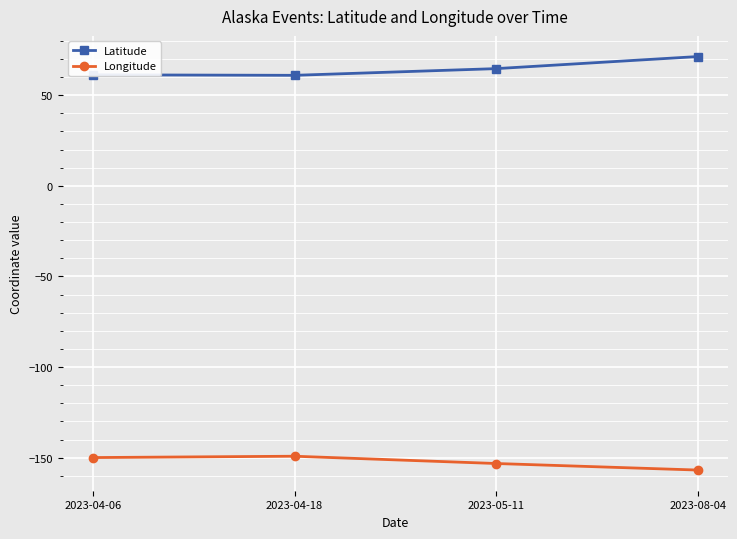

Which series has the largest total across all categories?

Latitude